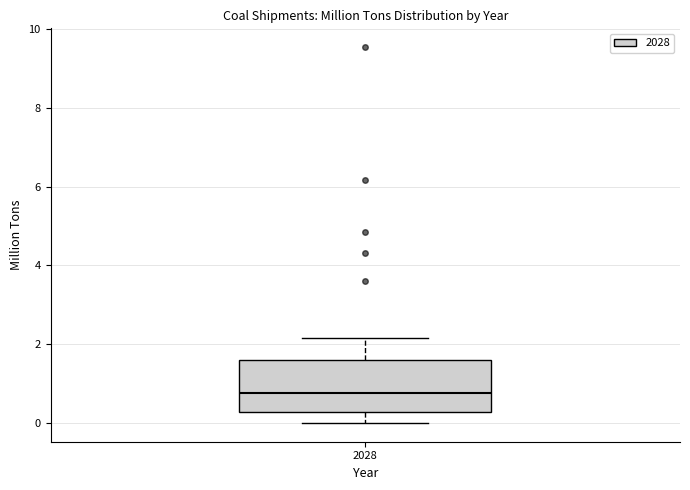

Transcribe this box plot: give where the median line is, the range the box spans, and where the two whiskers end, as read against the y-axis. The values are not printed on the chart, so give them approximately, as read against the axis.

median 0.8, box 0.2 to 1.6, whiskers 0.0 to 2.2